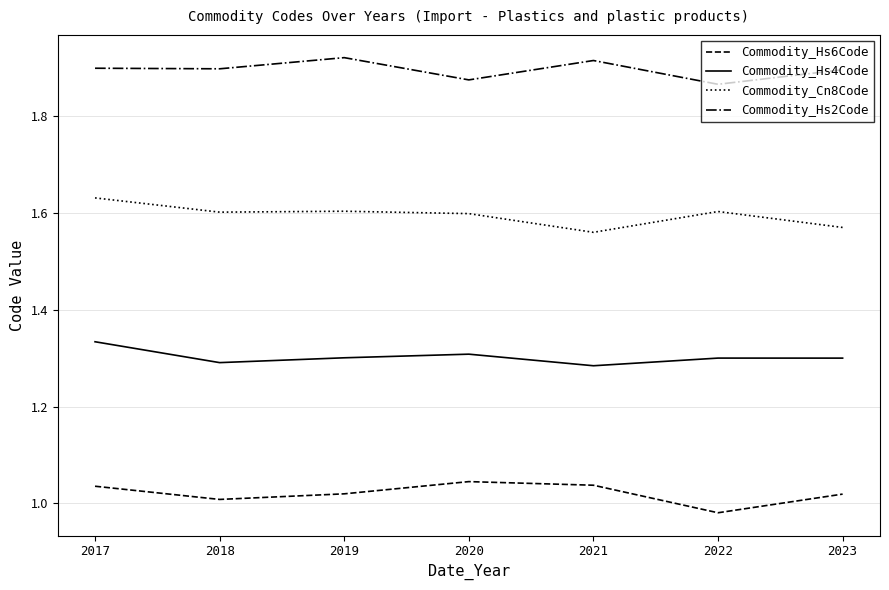

What is the value of the Commodity_Hs6Code point at the 7th from the left?

1.0